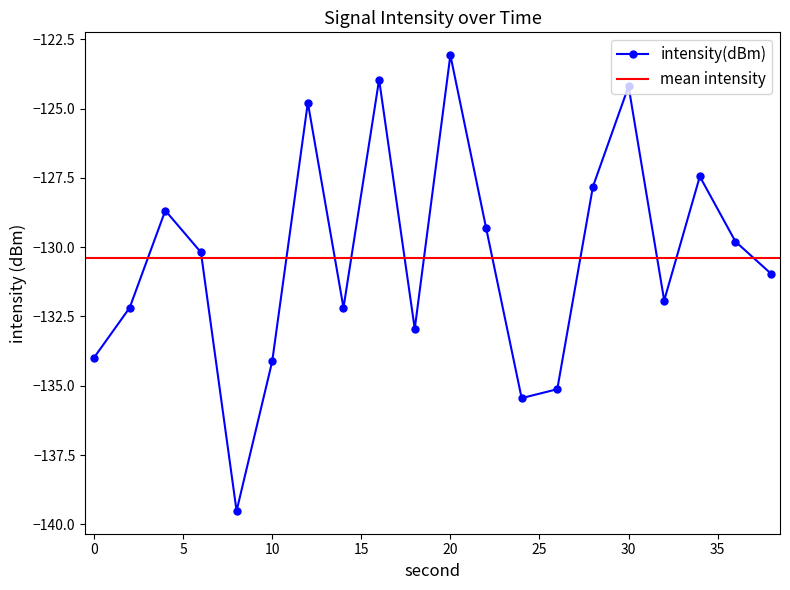

How many distinct data groups are displayed?

1